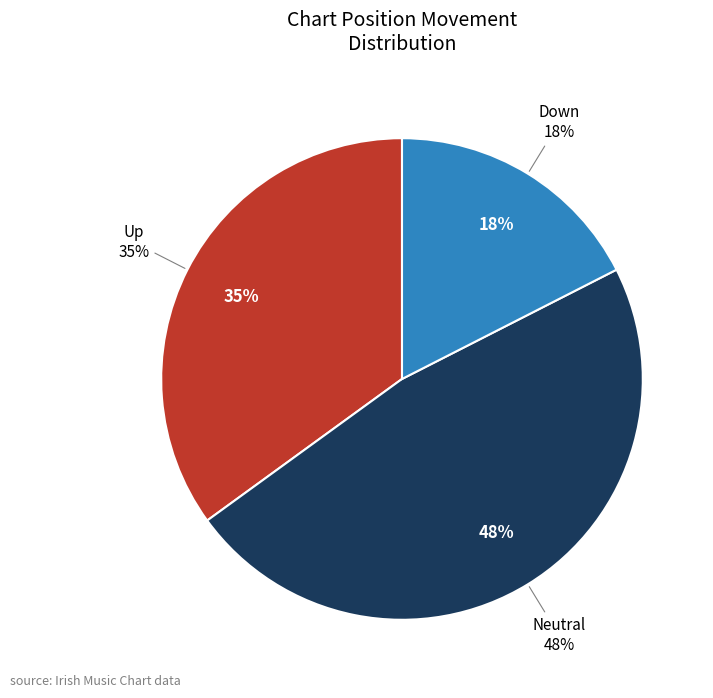

Is - the majority of the pie?

No